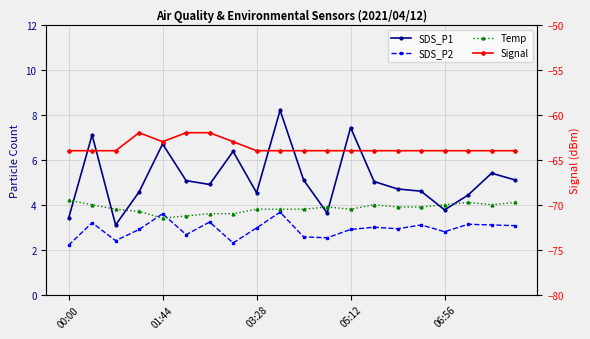

True or false: Temp has more than 2 points higher than both neighbors.

True